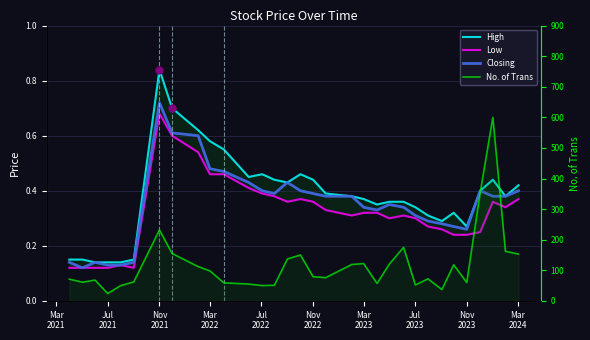

Does the chart display data point markers on the line(s)?

No